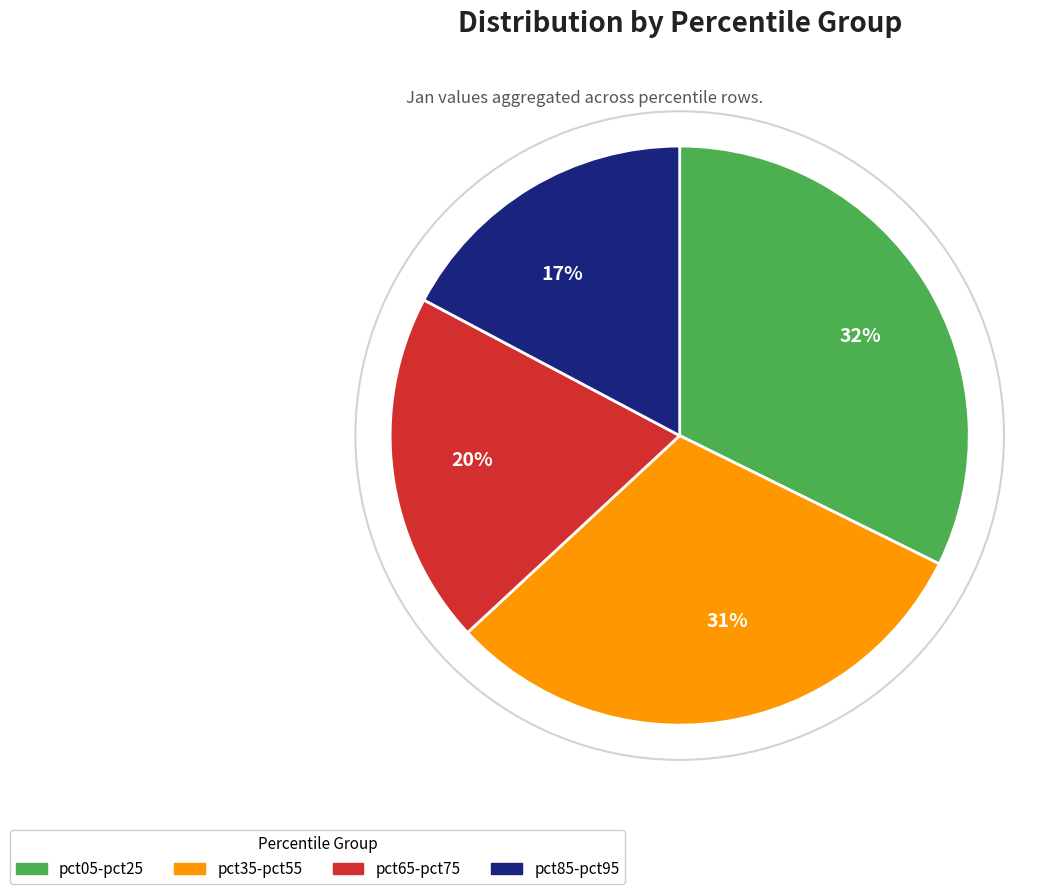

Is there any slice that represents more than half of the pie?

No